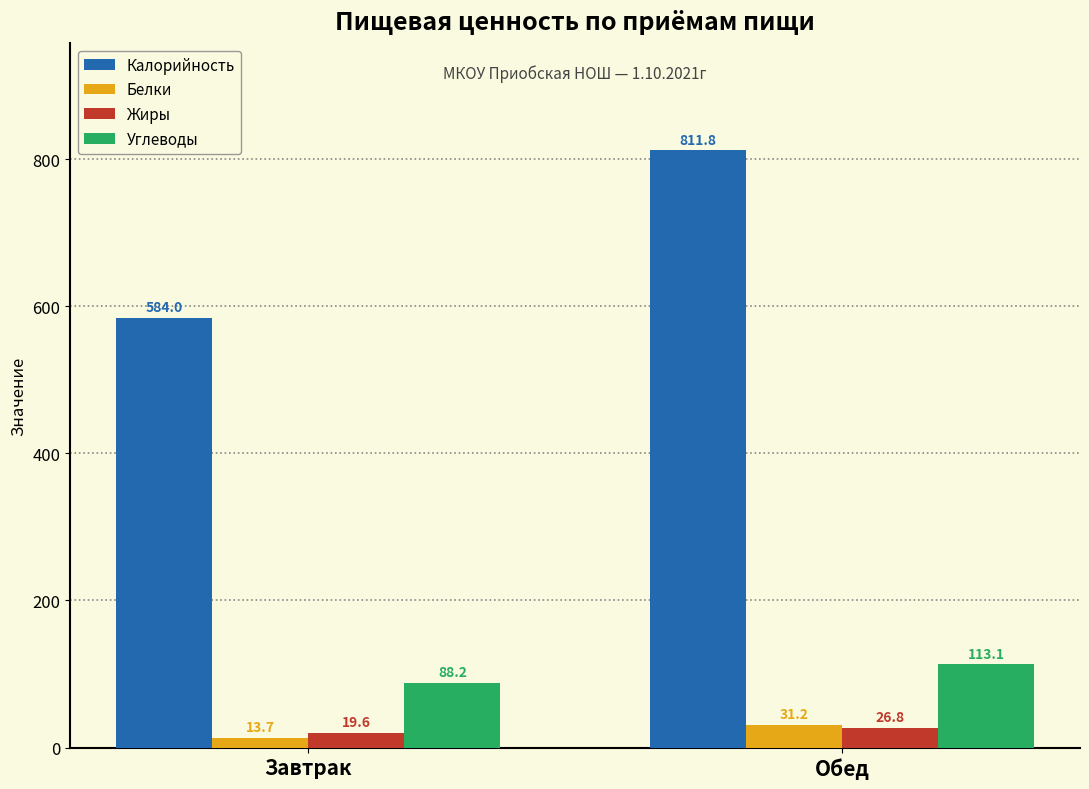

At which label does Углеводы reach its peak?

Обед